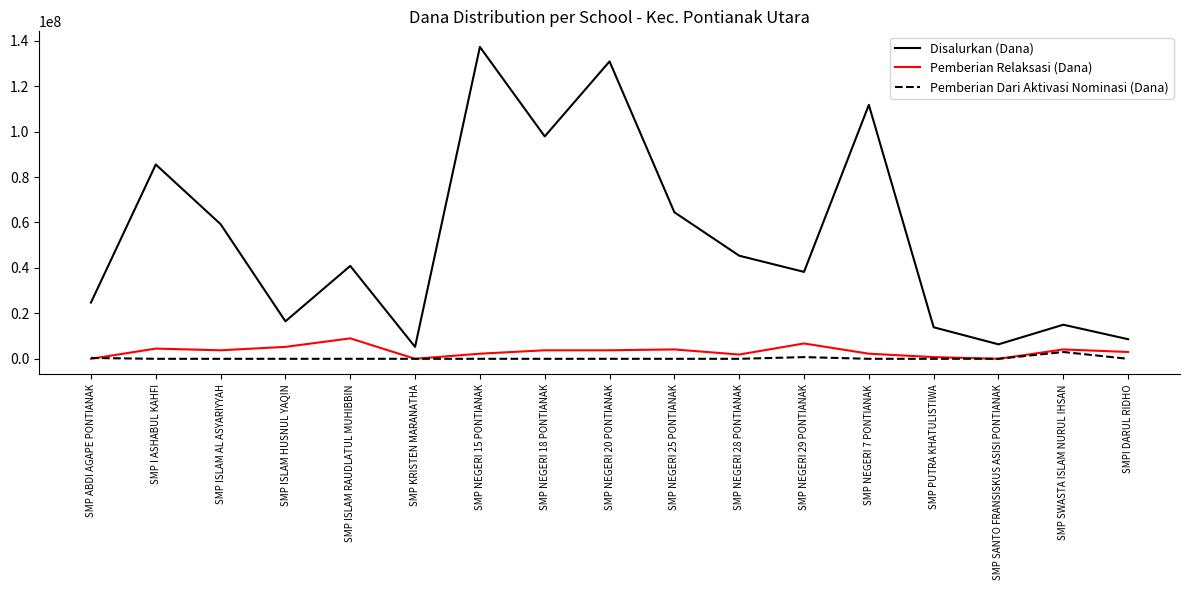

What is the lowest value of the Disalurkan (Dana) series?

5250000